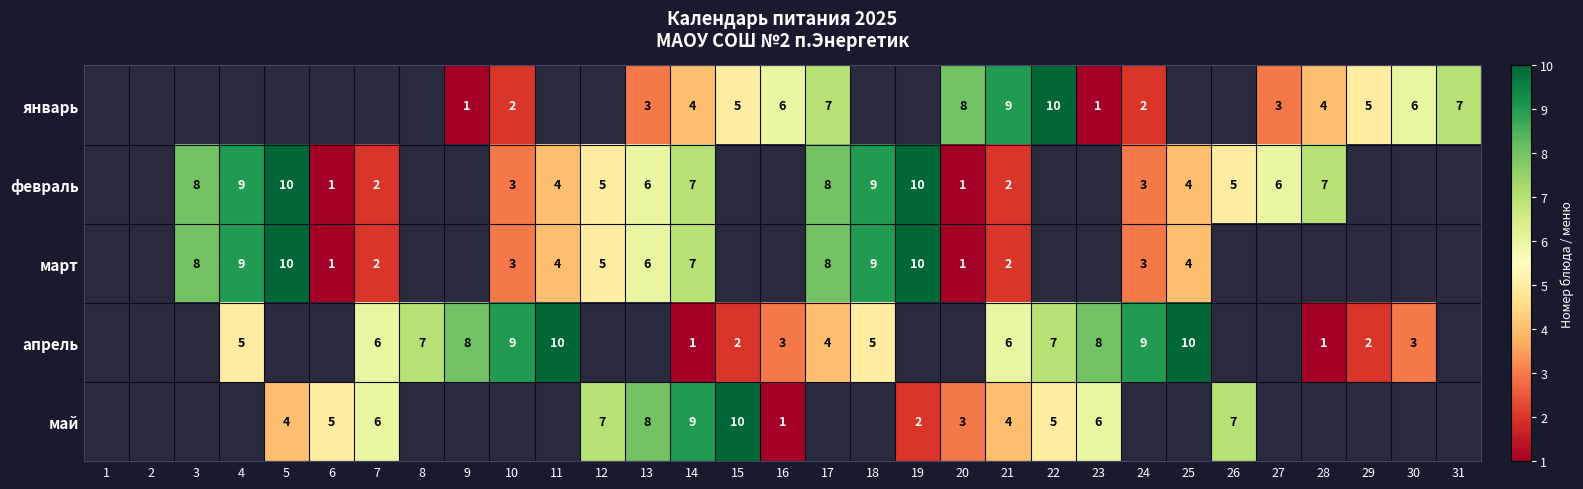

Is the value of февраль at 21 greater than the value of январь at 17?

No